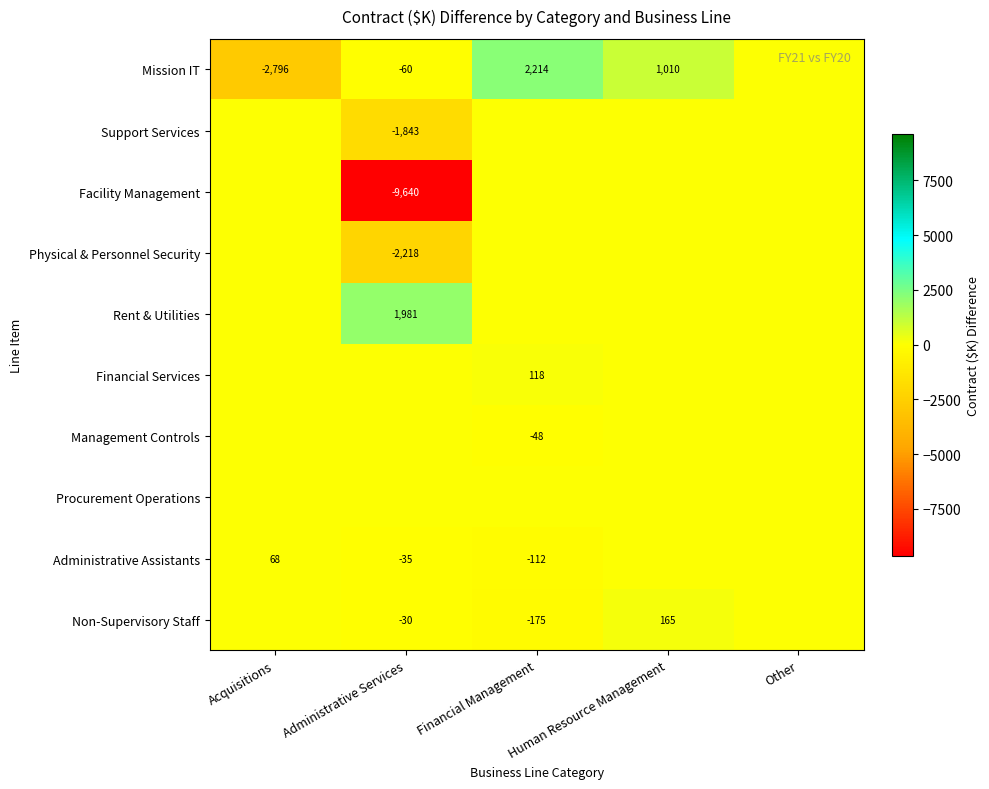

The Administrative Assistants series shows -112 at Financial Management. True or false?

True